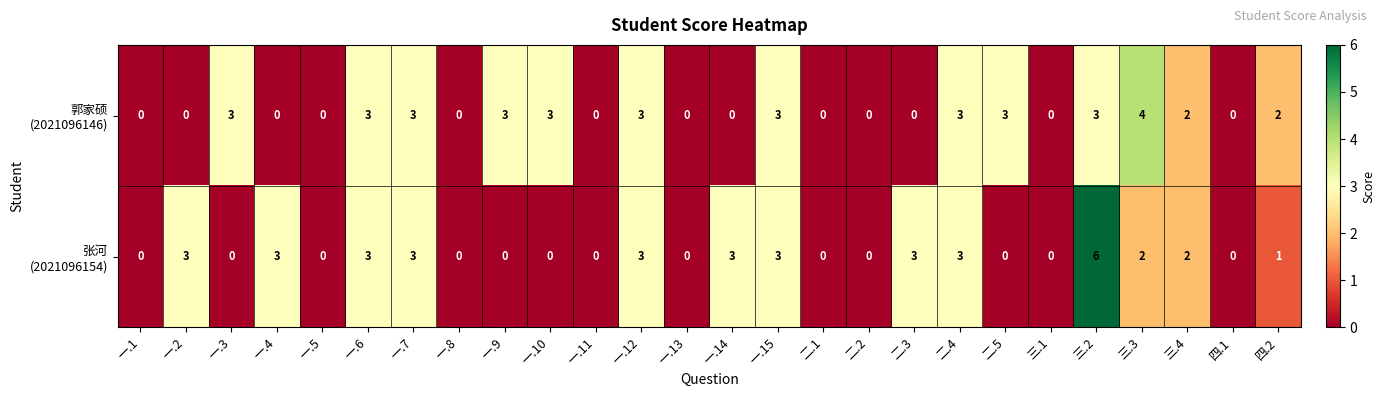

What is the greatest value displayed?

6